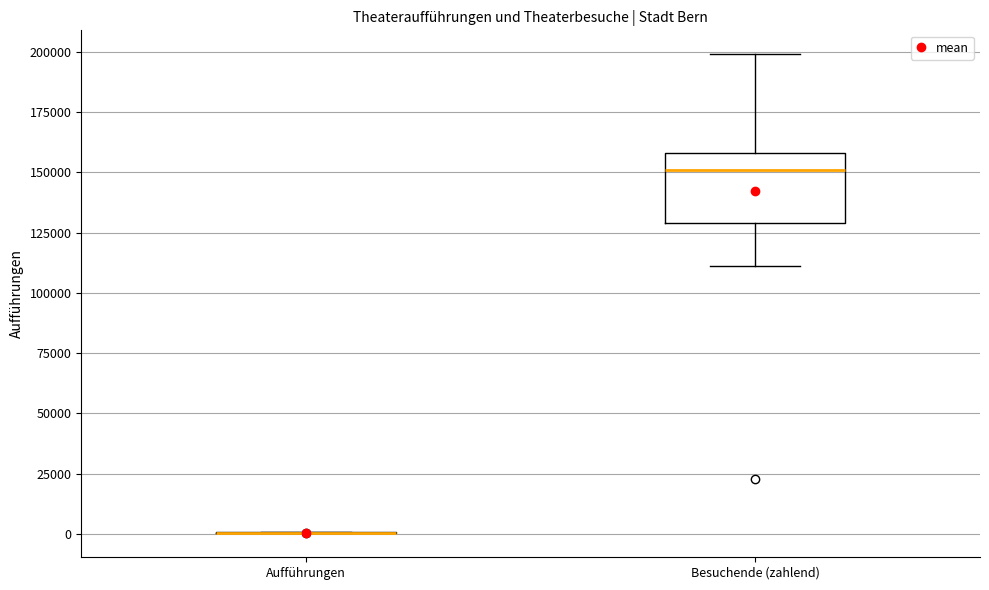

Which box is the tallest, from its lower edge to its upper edge?

Besuchende (zahlend)